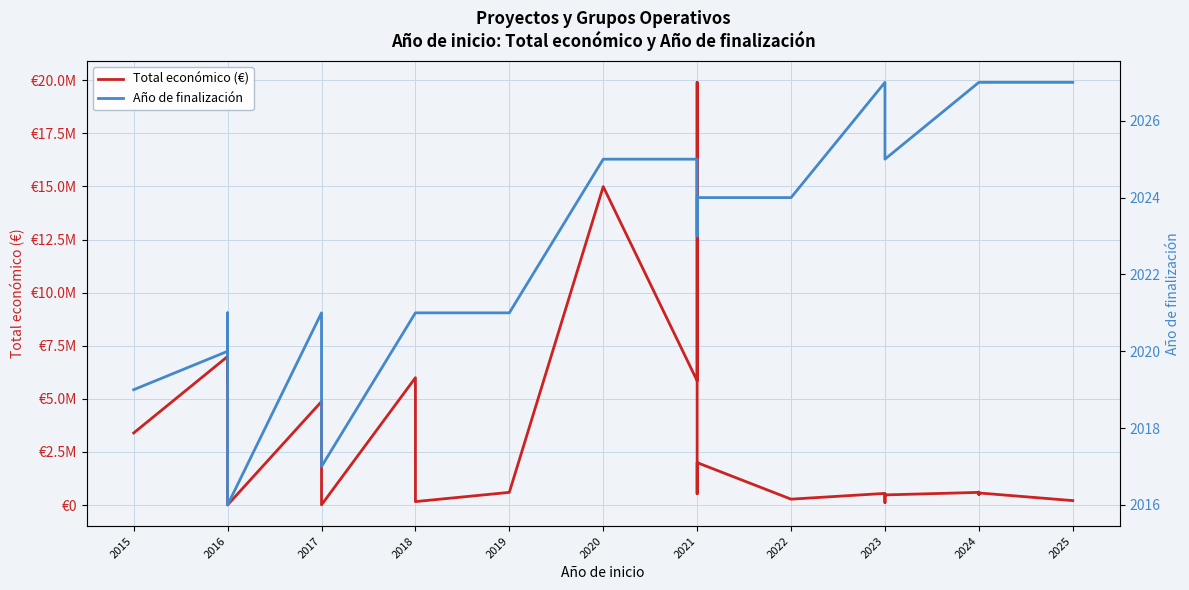

Count the number of data series in this chart.

2